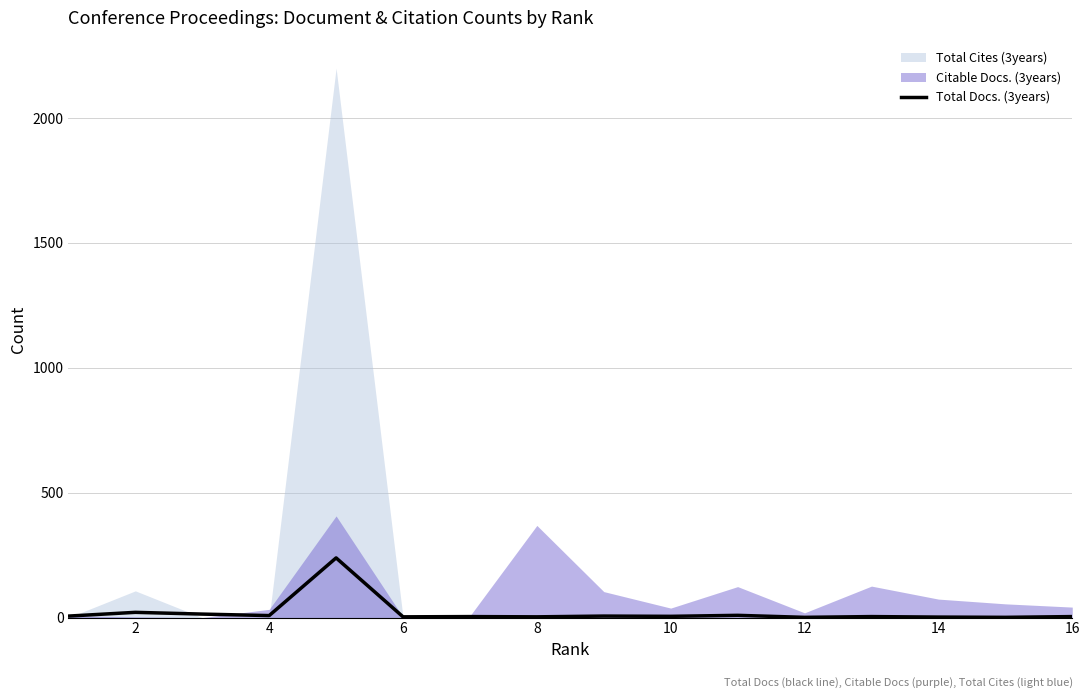

What is the sum of the values at 6 and 4?

11